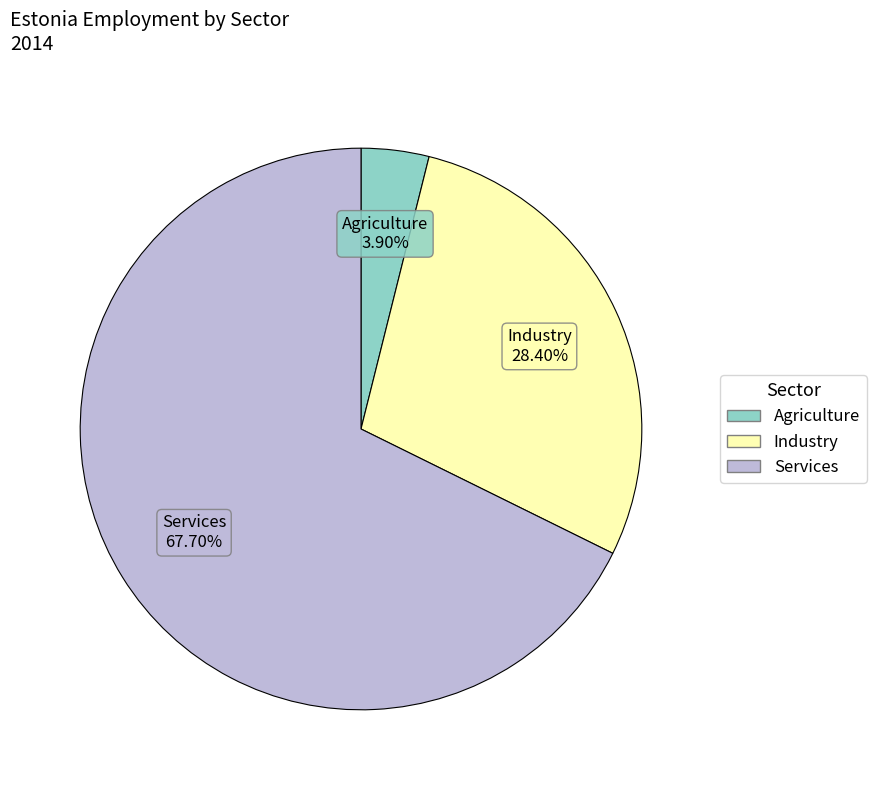

Is it true that Services is 68% of the pie?

True